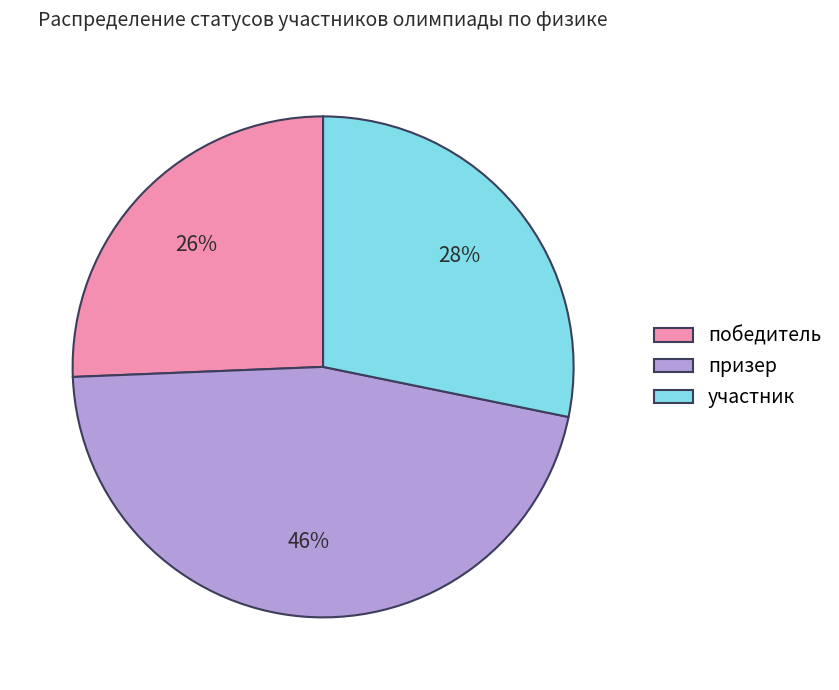

Does участник account for over 50% of the chart?

No